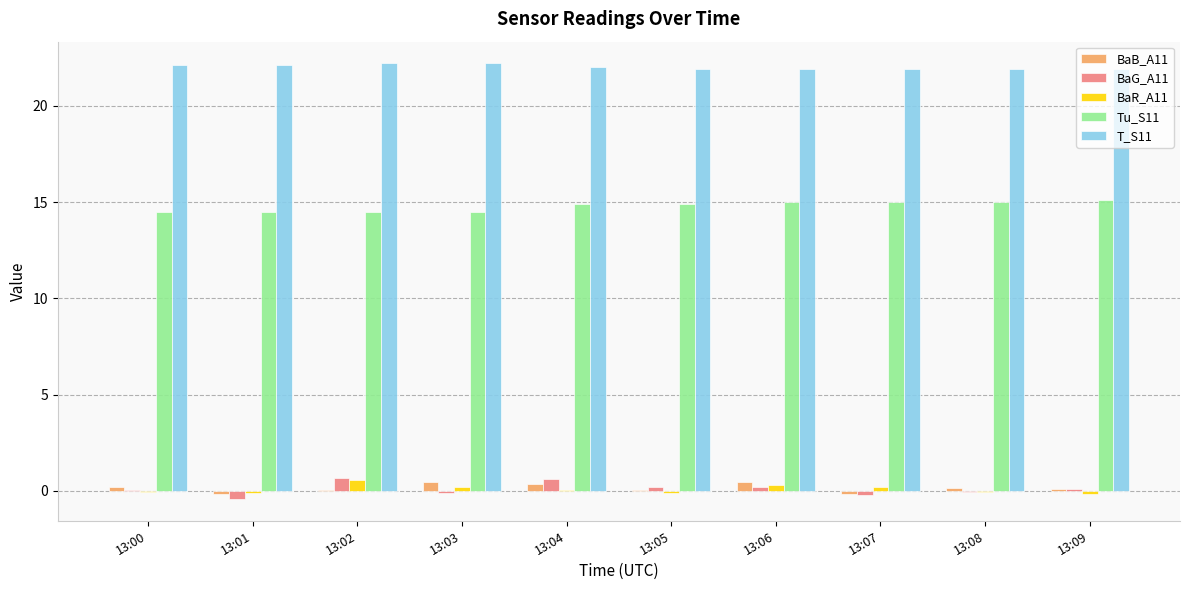

Which series has the largest total across all categories?

T_S11